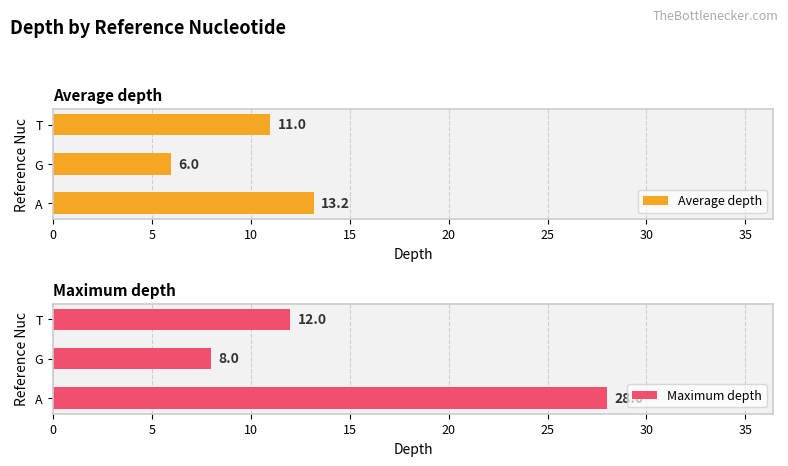

Rank the categories by Average depth value from lowest to highest.

G, T, A